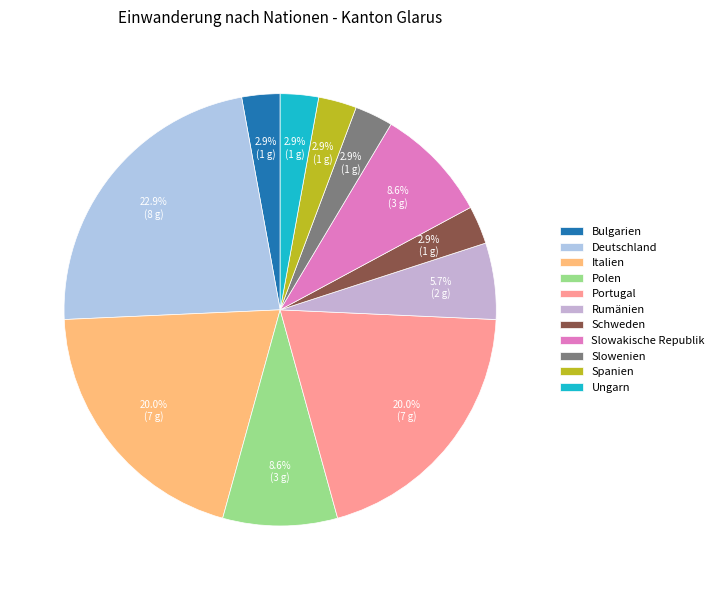

Combined, do Slowenien and Italien account for over 50%?

No